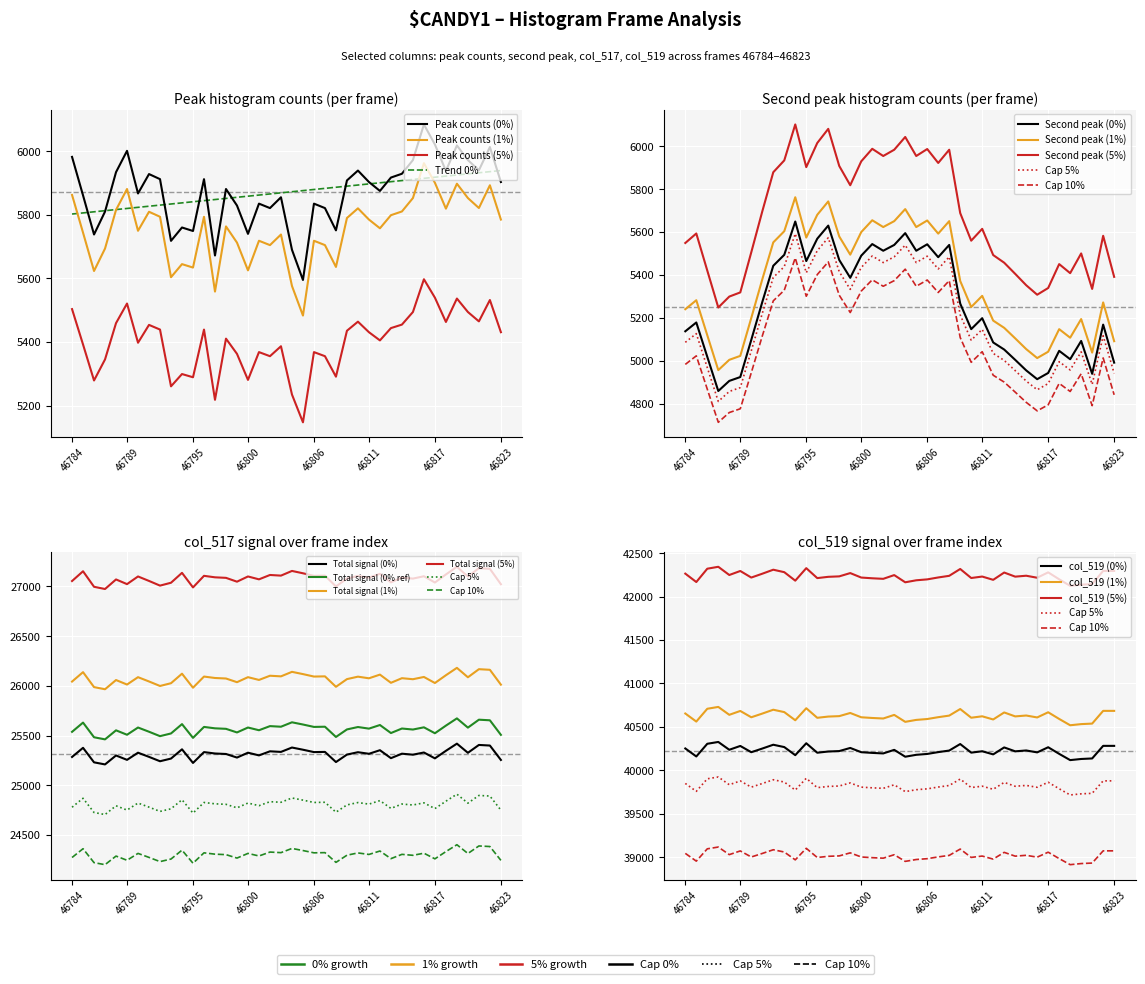

Reading left to right, transcribe all the data shown in this chart.

col_519 (val1): 46784=40251	46785=40159	46786=40305	46787=40326	46788=40236	46789=40280	46790=40208	46791=40250	46792=40294	46793=40267	46794=40174	46795=40311	46796=40202	46797=40216	46798=40221	46799=40257	46800=40208	46801=40200	46802=40194	46803=40235	46804=40156	46805=40178	46806=40188	46807=40209	46808=40227	46809=40302	46810=40203	46811=40219	46812=40183	46813=40263	46814=40218	46815=40228	46816=40206	46817=40265	46818=40189	46819=40117	46820=40130	46821=40136	46822=40281	46823=40281
col_517 (val2): 46784=25284	46785=25376	46786=25230	46787=25209	46788=25299	46789=25255	46790=25327	46791=25285	46792=25241	46793=25268	46794=25361	46795=25224	46796=25333	46797=25319	46798=25314	46799=25278	46800=25327	46801=25300	46802=25341	46803=25335	46804=25379	46805=25357	46806=25333	46807=25335	46808=25233	46809=25308	46810=25332	46811=25316	46812=25352	46813=25272	46814=25317	46815=25307	46816=25329	46817=25270	46818=25346	46819=25418	46820=25326	46821=25405	46822=25399	46823=25254